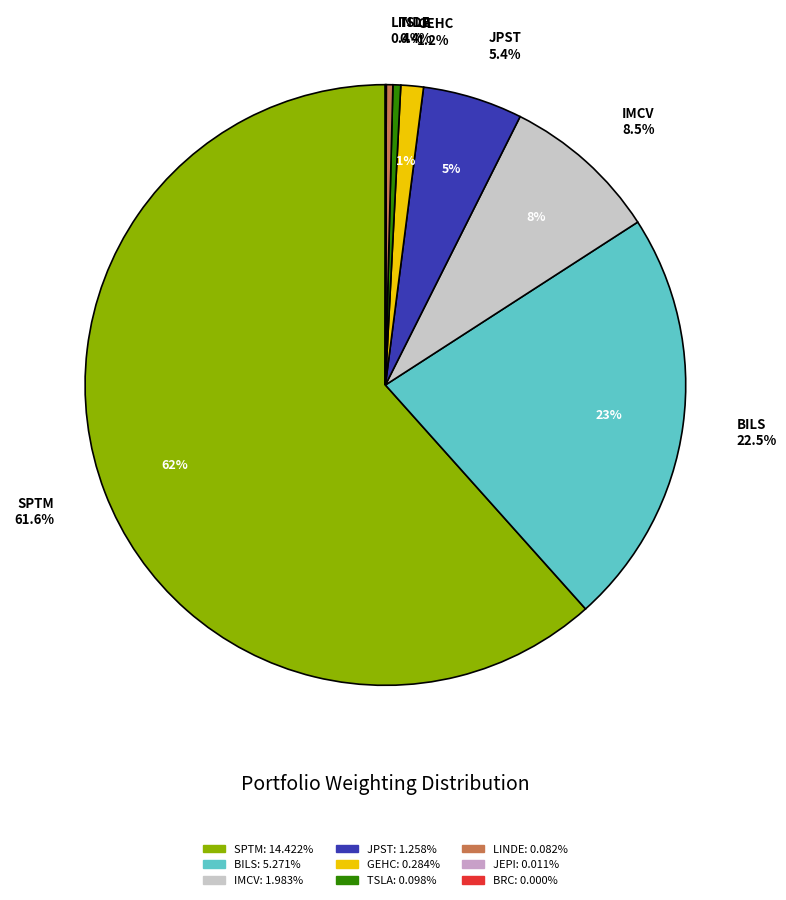

Does SPDR SER TR (BILS) account for over 50% of the chart?

No